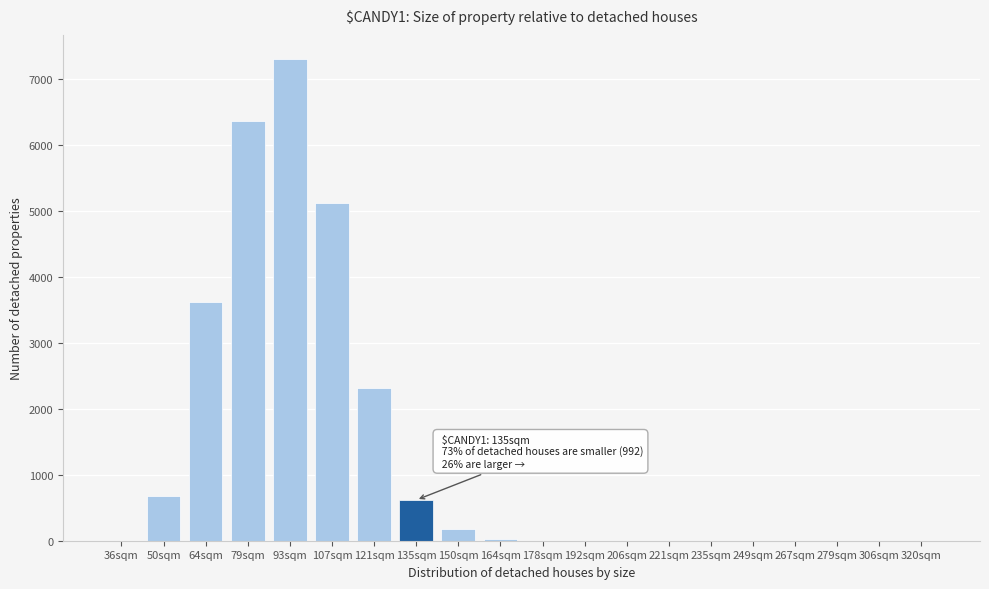

What is the maximum value shown in the chart?

7312